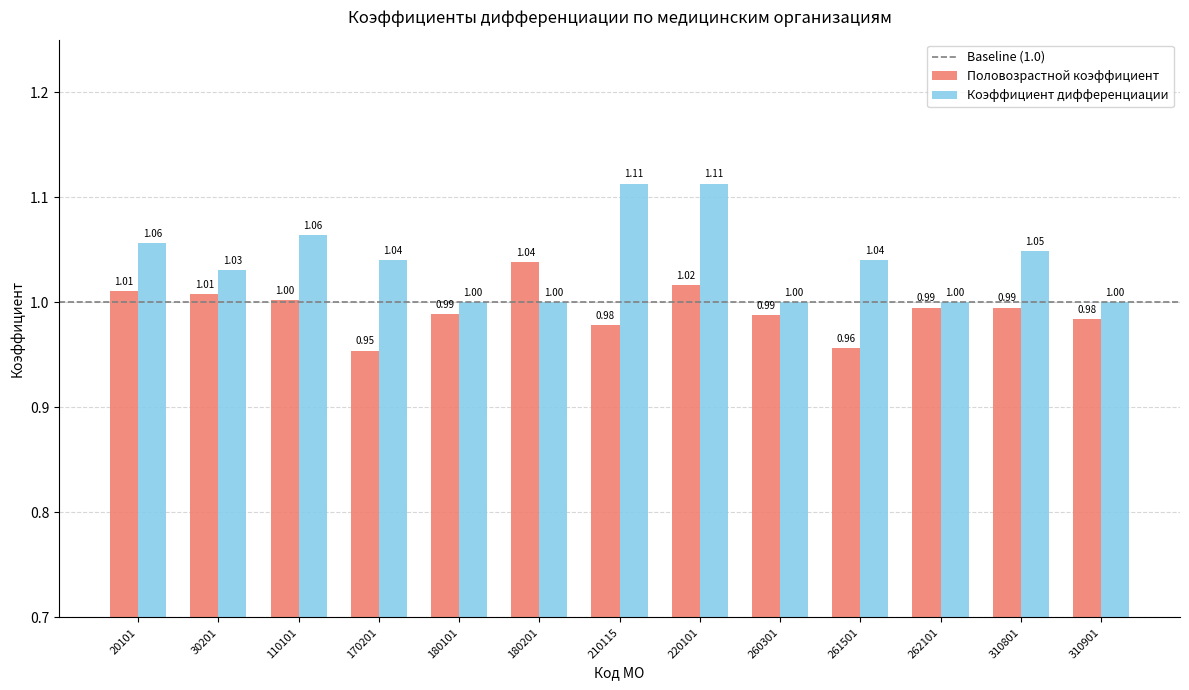

Are the bars grouped side by side (vs. stacked)?

Yes